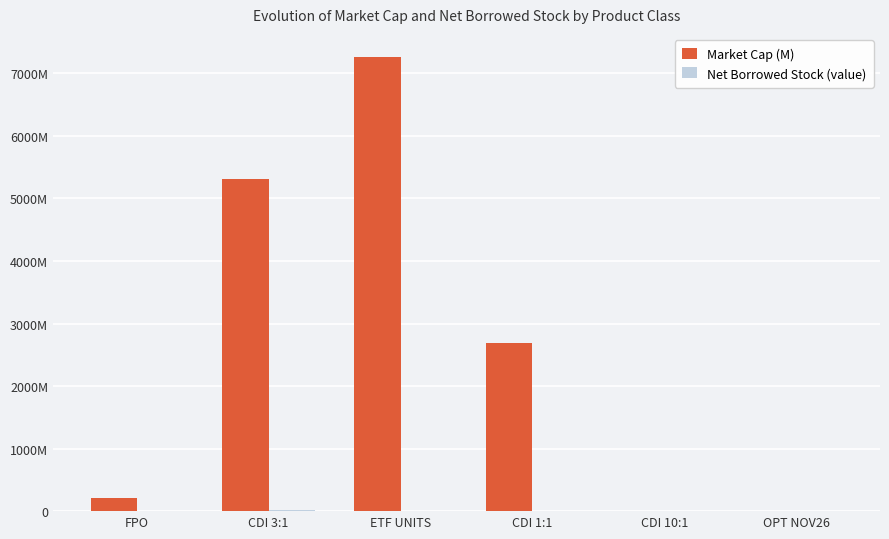

Which series has the largest total across all categories?

Market Cap (M)